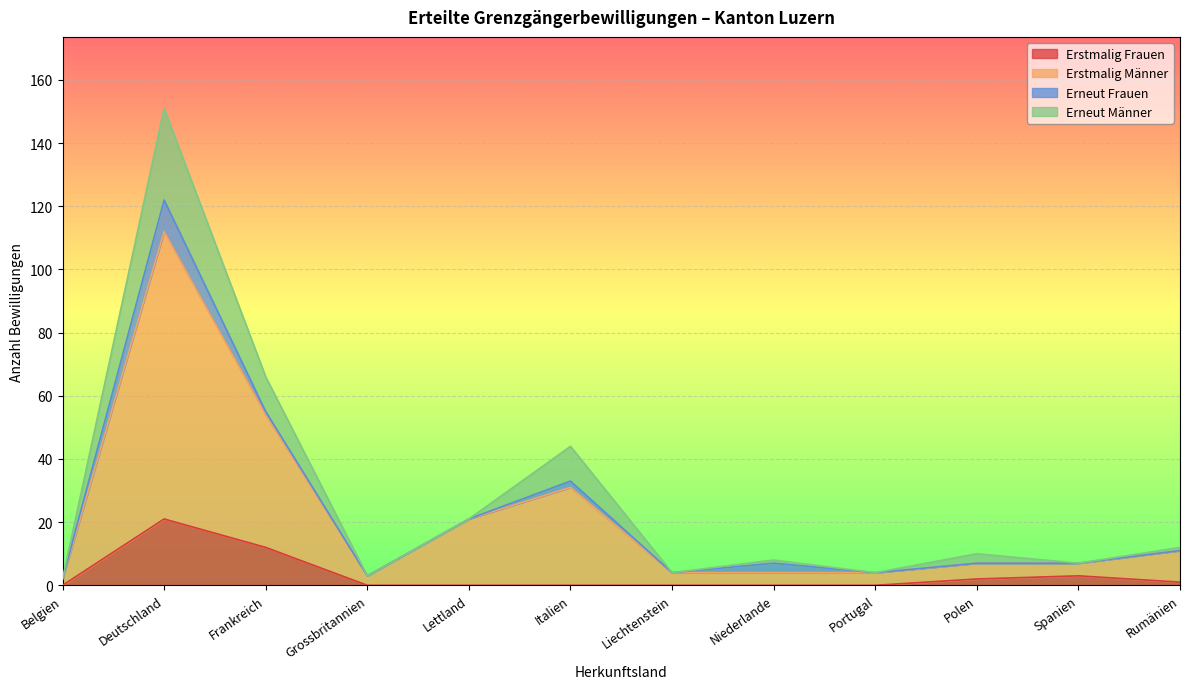

What is the maximum value for Erstmalig Frauen?

21